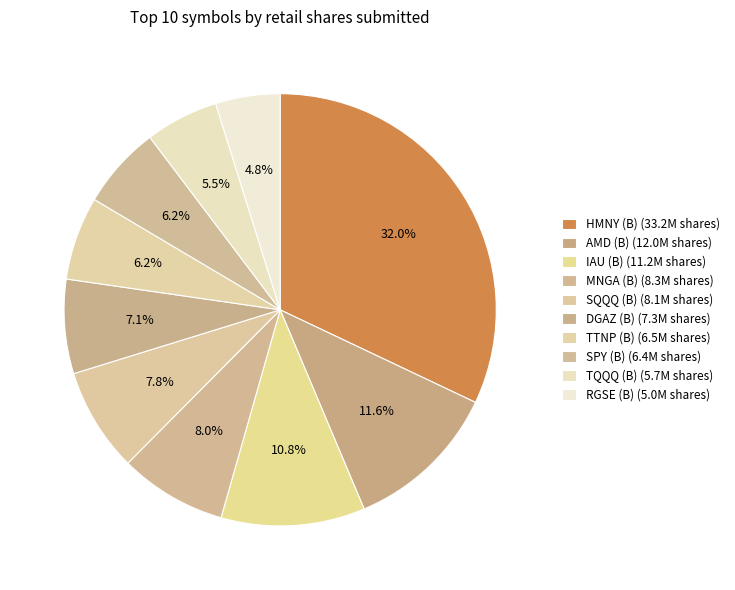

Rank the categories by value from lowest to highest.

RGSE (B), TQQQ (B), SPY (B), TTNP (B), DGAZ (B), SQQQ (B), MNGA (B), IAU (B), AMD (B), HMNY (B)